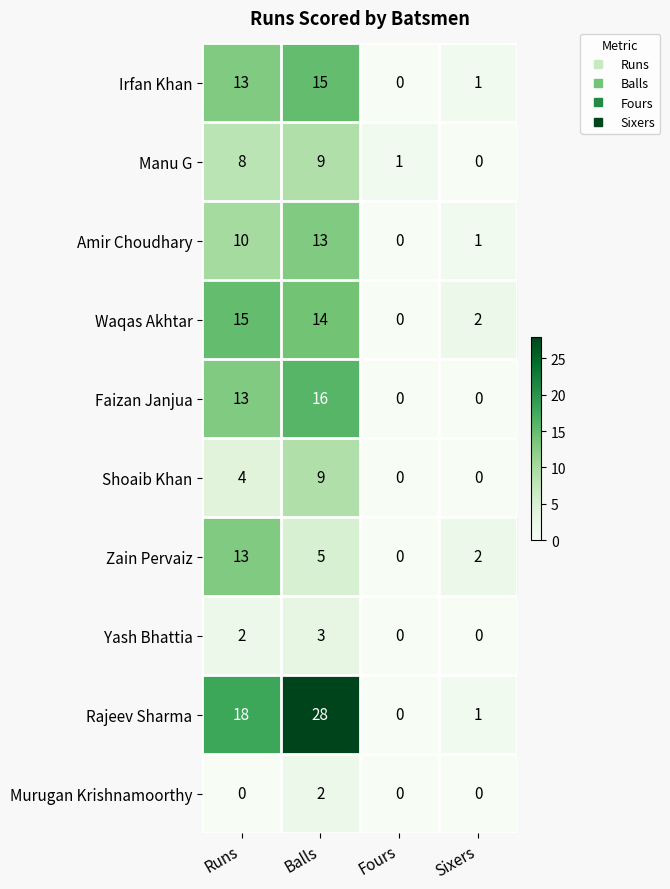

True or false: Shoaib Khan has a value of -5 at Sixers.

False